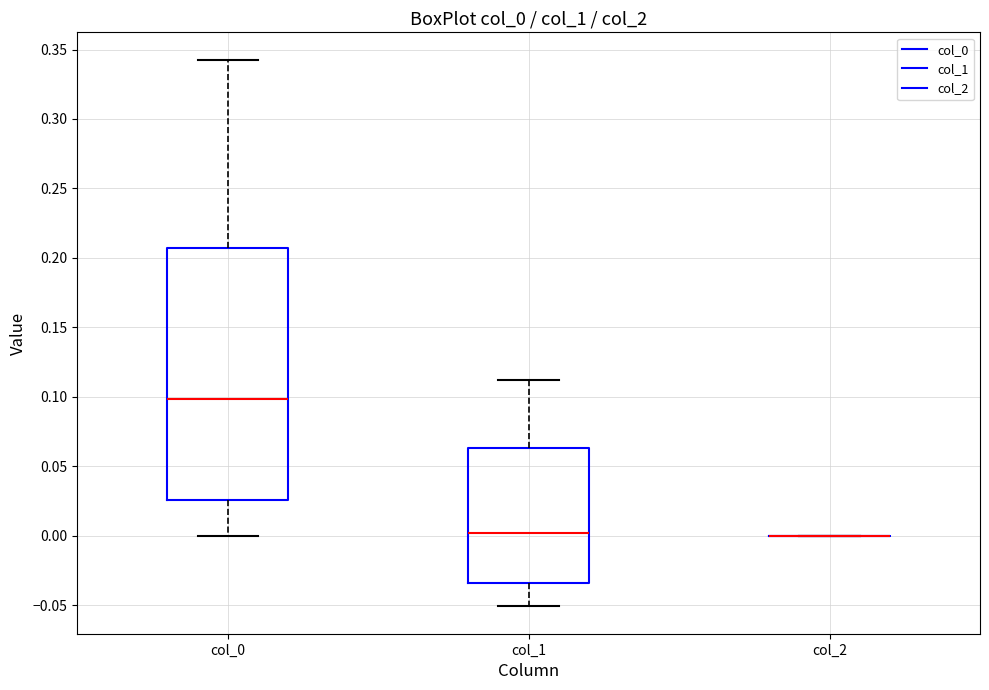

Reading left to right, read every box against the y-axis: the position of its median line, the range the box covers, and the ends of its whiskers. The values are not printed on the chart, so give them approximately, as read against the axis.

col_0: median 0.100, box 0.025 to 0.205, whiskers 0.000 to 0.345
col_1: median 0.000, box -0.035 to 0.065, whiskers -0.050 to 0.110
col_2: box collapsed to a line at 0.000, whiskers 0.000 to 0.000